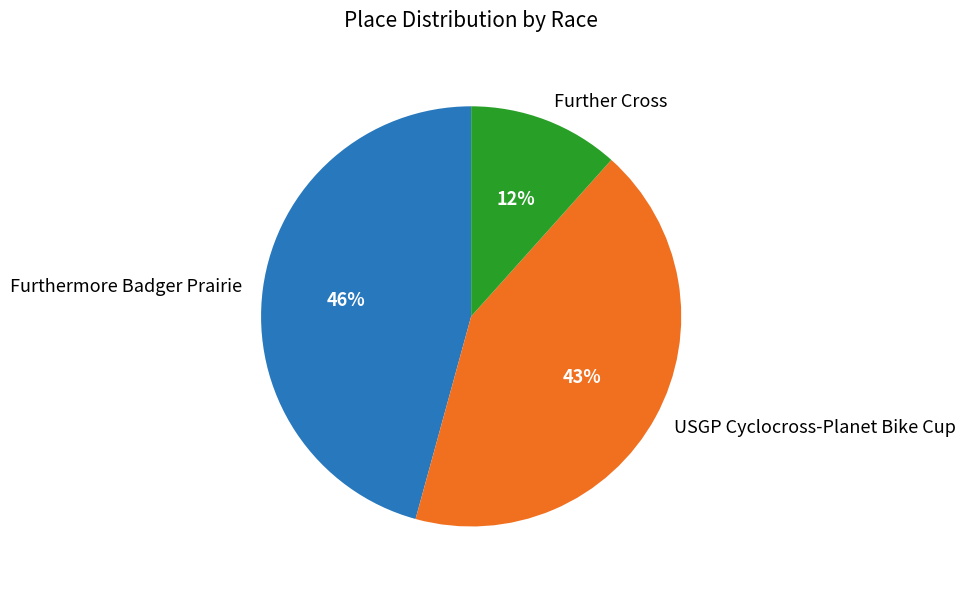

Is it true that Further Cross is 1% of the pie?

False